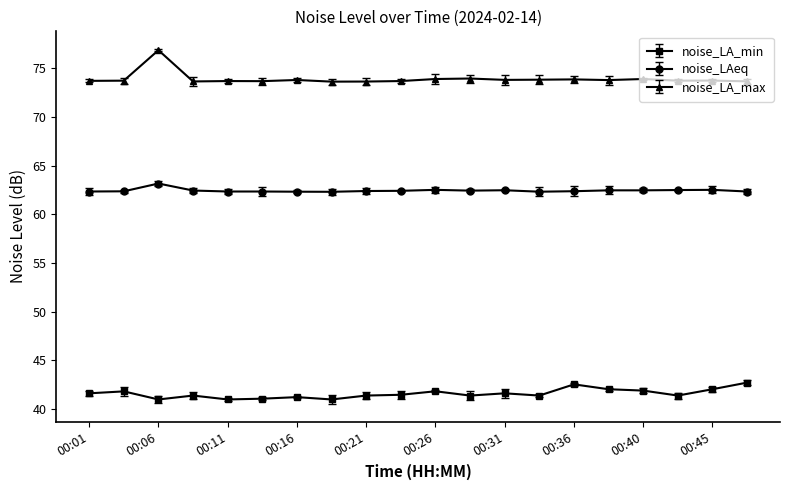

What is the value of the noise_LA_min point at the 4th from the left?

41.4